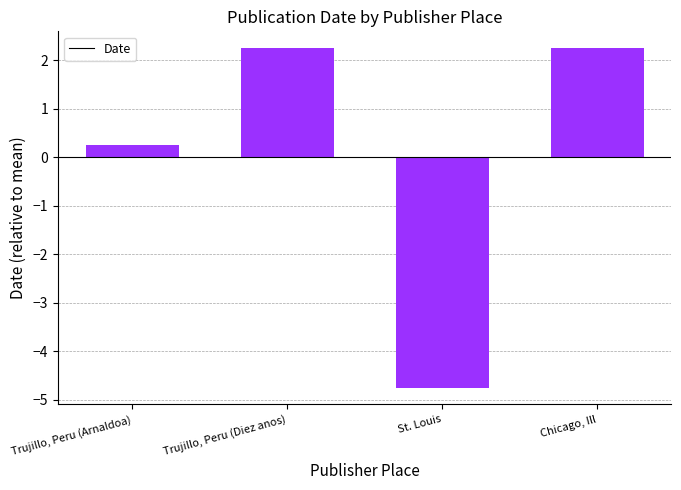

How many data points are less than 2?

2